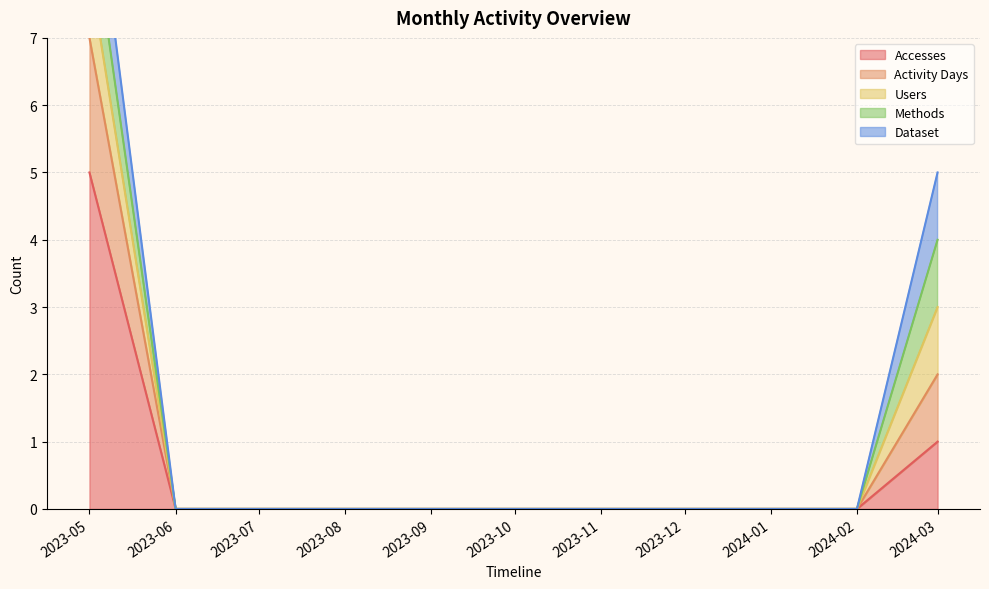

At how many categories does at least one series exceed 3?

1